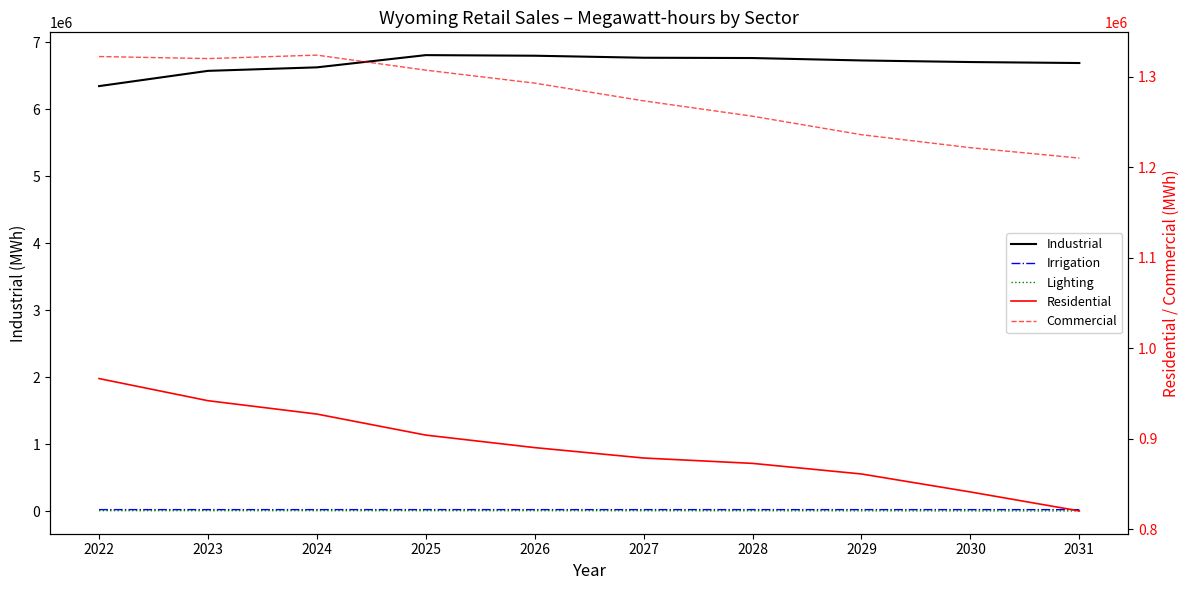

What is the difference between the Industrial values at 2024 and 2030?

79229.5